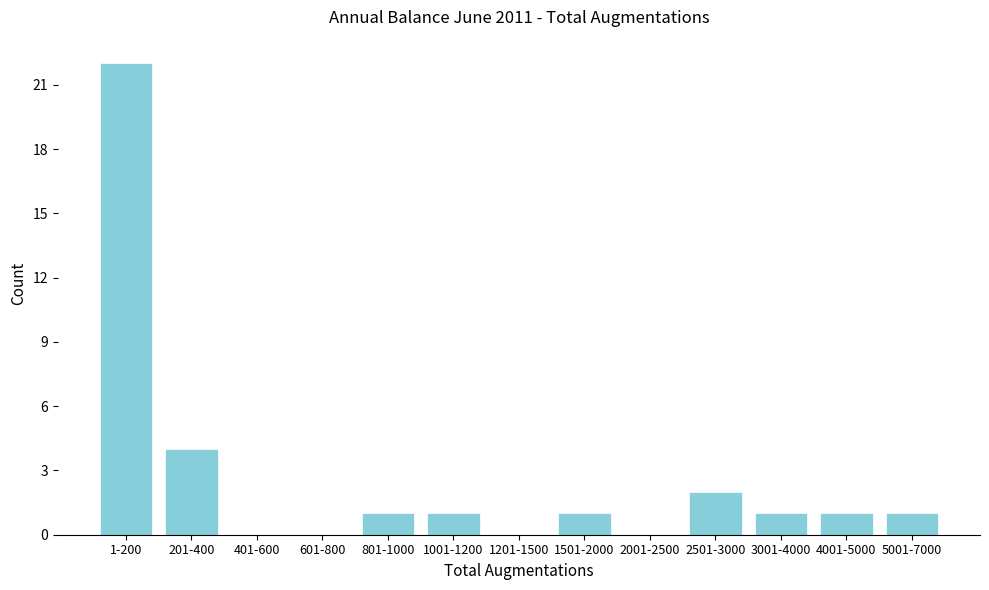

Reading right to left, list all the values displayed in this chart.

5001-7000=1	4001-5000=1	3001-4000=1	2501-3000=2	2001-2500=0	1501-2000=1	1201-1500=0	1001-1200=1	801-1000=1	601-800=0	401-600=0	201-400=4	1-200=22